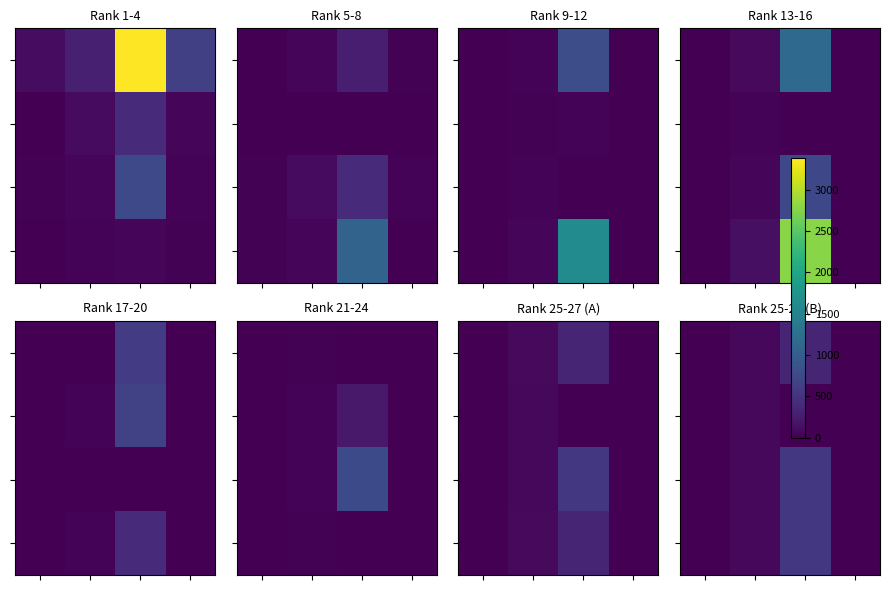

How many categories are shown in the chart?

4